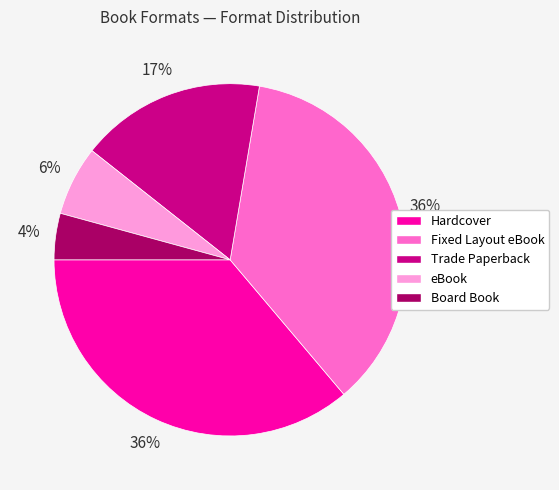

To the nearest percent, what portion does Hardcover represent?

36%